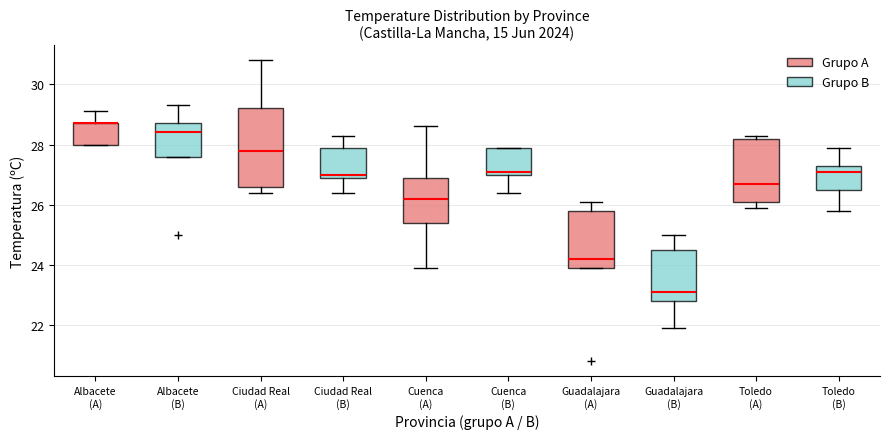

Reading left to right, transcribe this box plot: for each box, give where its median line is, the range the box spans, and where its two whiskers end, as read against the y-axis. The values are not printed on the chart, so give them approximately, as read against the axis.

Albacete (A): median 28.8 (drawn on the box's upper edge), box 28.0 to 28.8, whiskers 28.0 to 29.2
Albacete (B): median 28.4, box 27.6 to 28.8, whiskers 27.6 to 29.4
Ciudad Real (A): median 27.8, box 26.6 to 29.2, whiskers 26.4 to 30.8
Ciudad Real (B): median 27.0 (just above the box's lower edge), box 27.0 to 28.0, whiskers 26.4 to 28.4
Cuenca (A): median 26.2, box 25.4 to 27.0, whiskers 24.0 to 28.6
Cuenca (B): median 27.2, box 27.0 to 28.0, whiskers 26.4 to 28.0
Guadalajara (A): median 24.2, box 24.0 to 25.8, whiskers 24.0 to 26.2
Guadalajara (B): median 23.2, box 22.8 to 24.6, whiskers 22.0 to 25.0
Toledo (A): median 26.8, box 26.2 to 28.2, whiskers 26.0 to 28.4
Toledo (B): median 27.2, box 26.6 to 27.4, whiskers 25.8 to 28.0